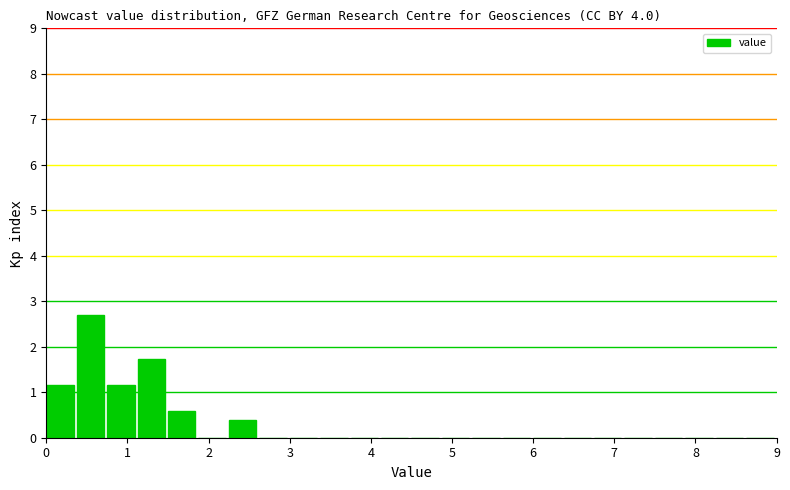

Around what value on the x-axis is the tallest bar? Give the approximate position of its centre, as read against the axis.

0.5